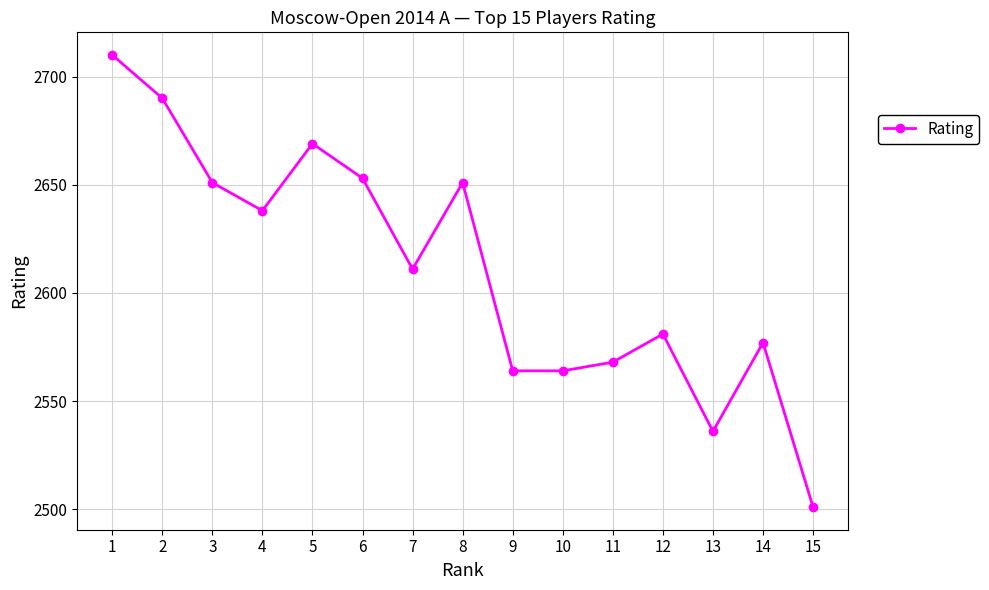

What is the value of the 1st point from the left?

2710